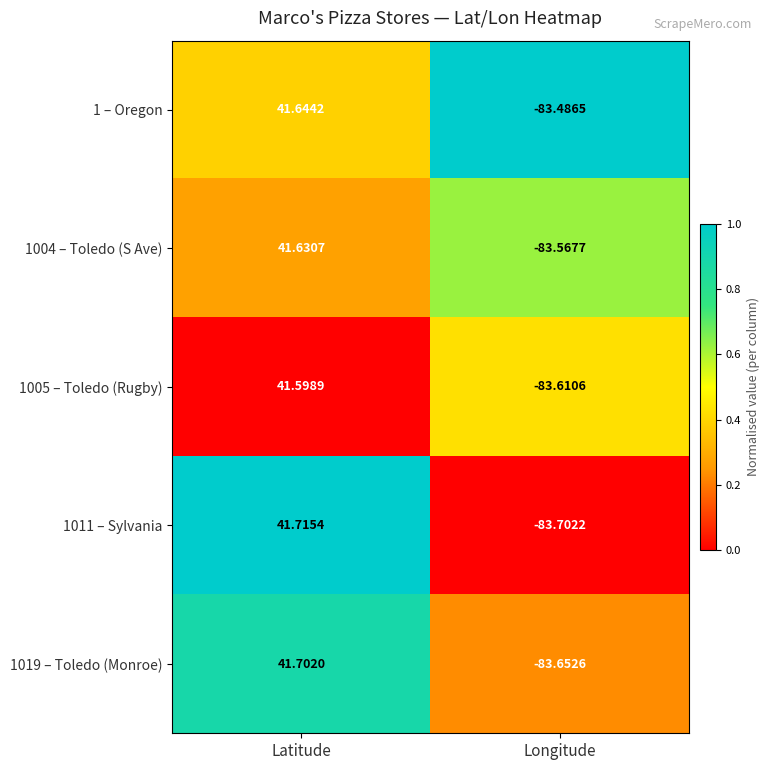

At which category does the chart reach its peak across all series?

Latitude